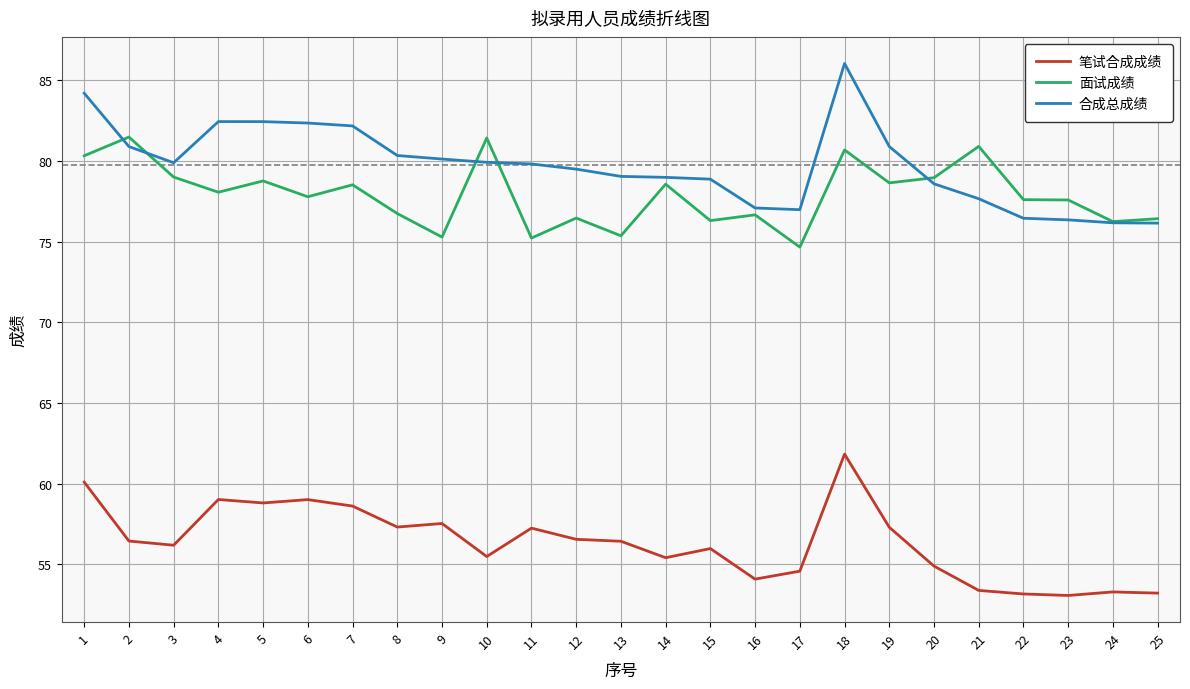

Where does the 合成总成绩 series first go above 79?

1